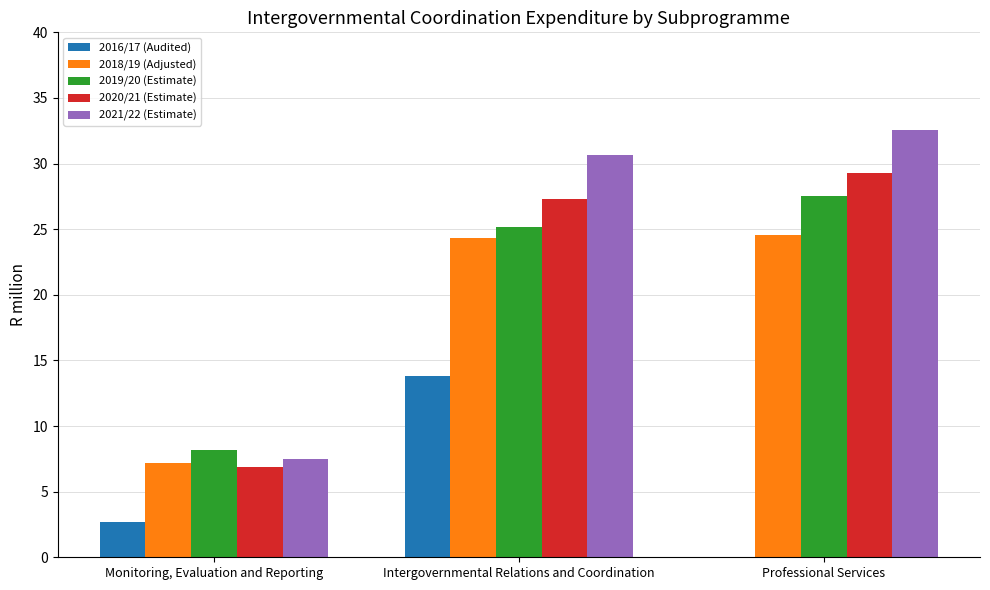

Are the bars grouped side by side (vs. stacked)?

Yes